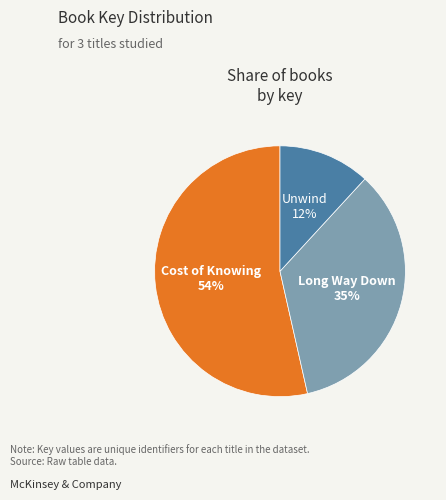

Is there any slice that represents more than half of the pie?

Yes